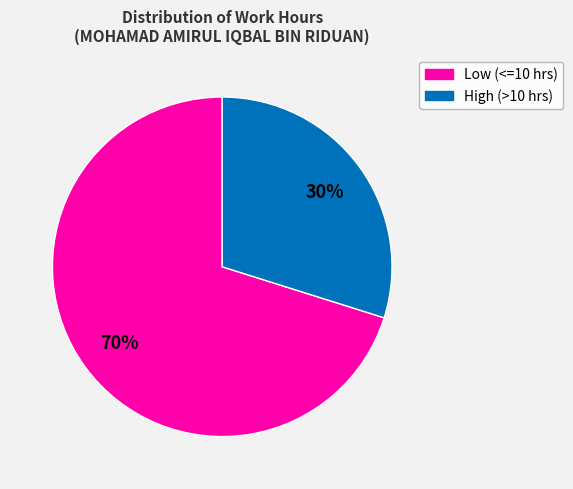

How many segments does this pie chart have?

2